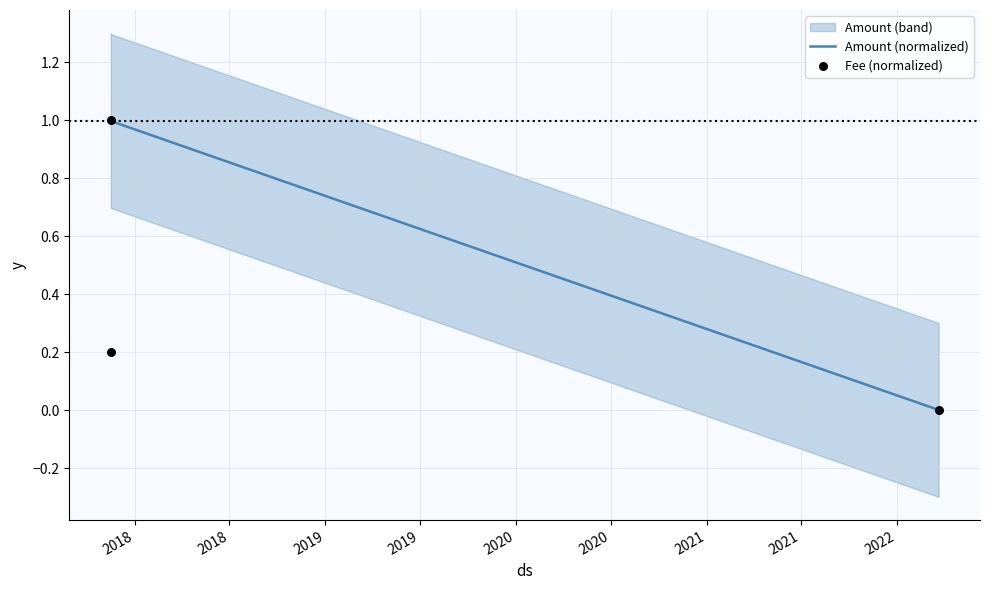

At which category is the sum across all series the highest?

2018